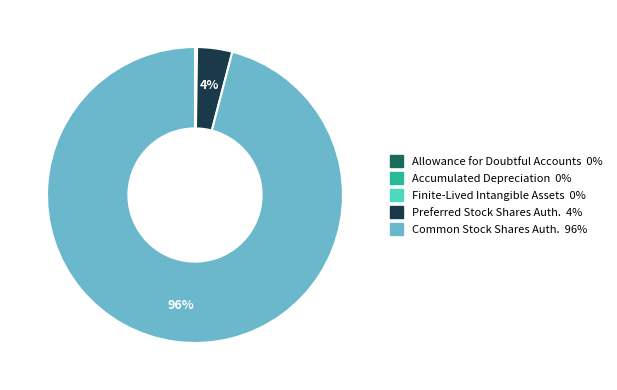

To the nearest percent, what is the average slice percentage?

20%